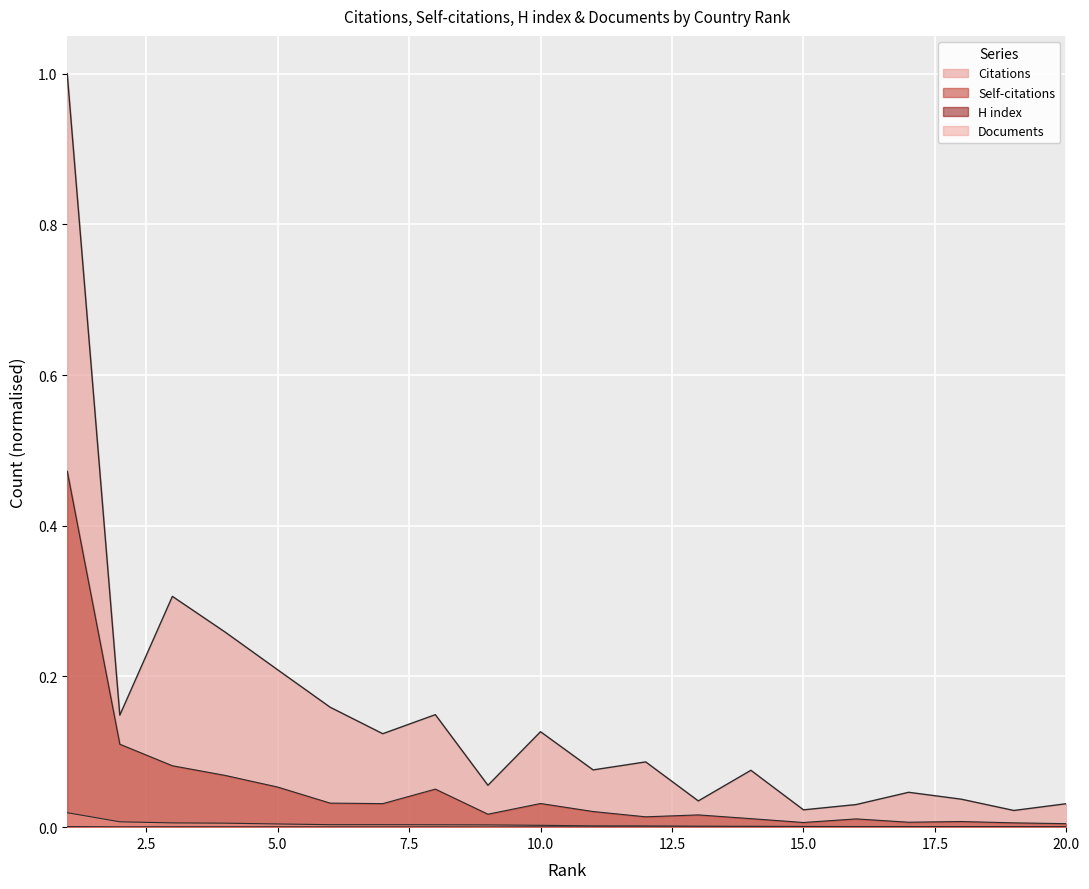

Reading right to left, list all the values displayed in this chart.

Citations: 0.0	0.0	0.0	0.0	0.0	0.0	0.1	0.0	0.1	0.1	0.1	0.1	0.1	0.1	0.2	0.2	0.3	0.3	0.1	1.0
Self-citations: 0.0	0.0	0.0	0.0	0.0	0.0	0.0	0.0	0.0	0.0	0.0	0.0	0.1	0.0	0.0	0.1	0.1	0.1	0.1	0.5
H index: 0.0	0.0	0.0	0.0	0.0	0.0	0.0	0.0	0.0	0.0	0.0	0.0	0.0	0.0	0.0	0.0	0.0	0.0	0.0	0.0
Documents: 0.0	0.0	0.0	0.0	0.0	0.0	0.0	0.0	0.0	0.0	0.0	0.0	0.0	0.0	0.0	0.0	0.0	0.0	0.0	0.0